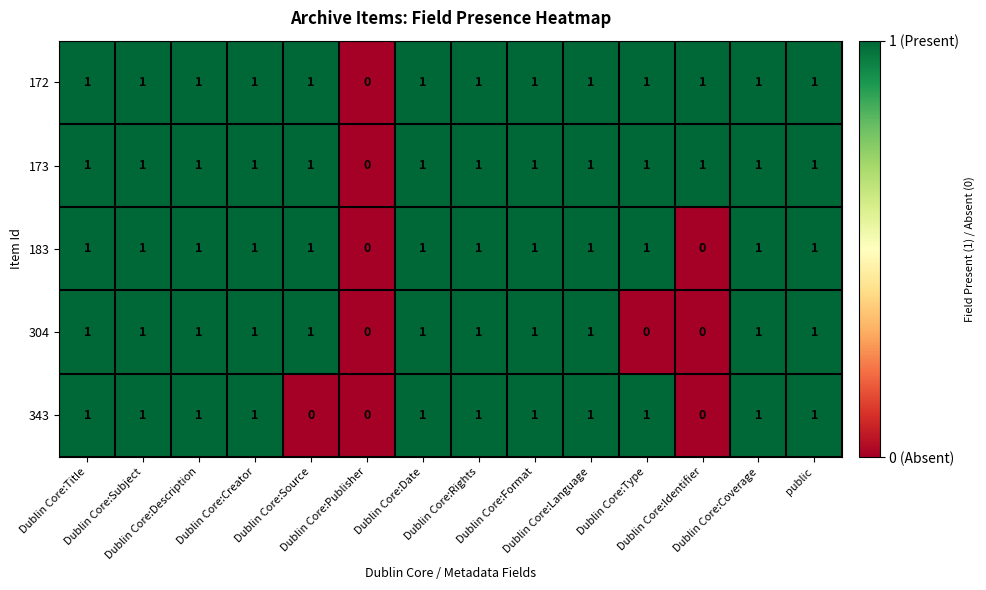

How many 343 values are between 1 and 2?

11